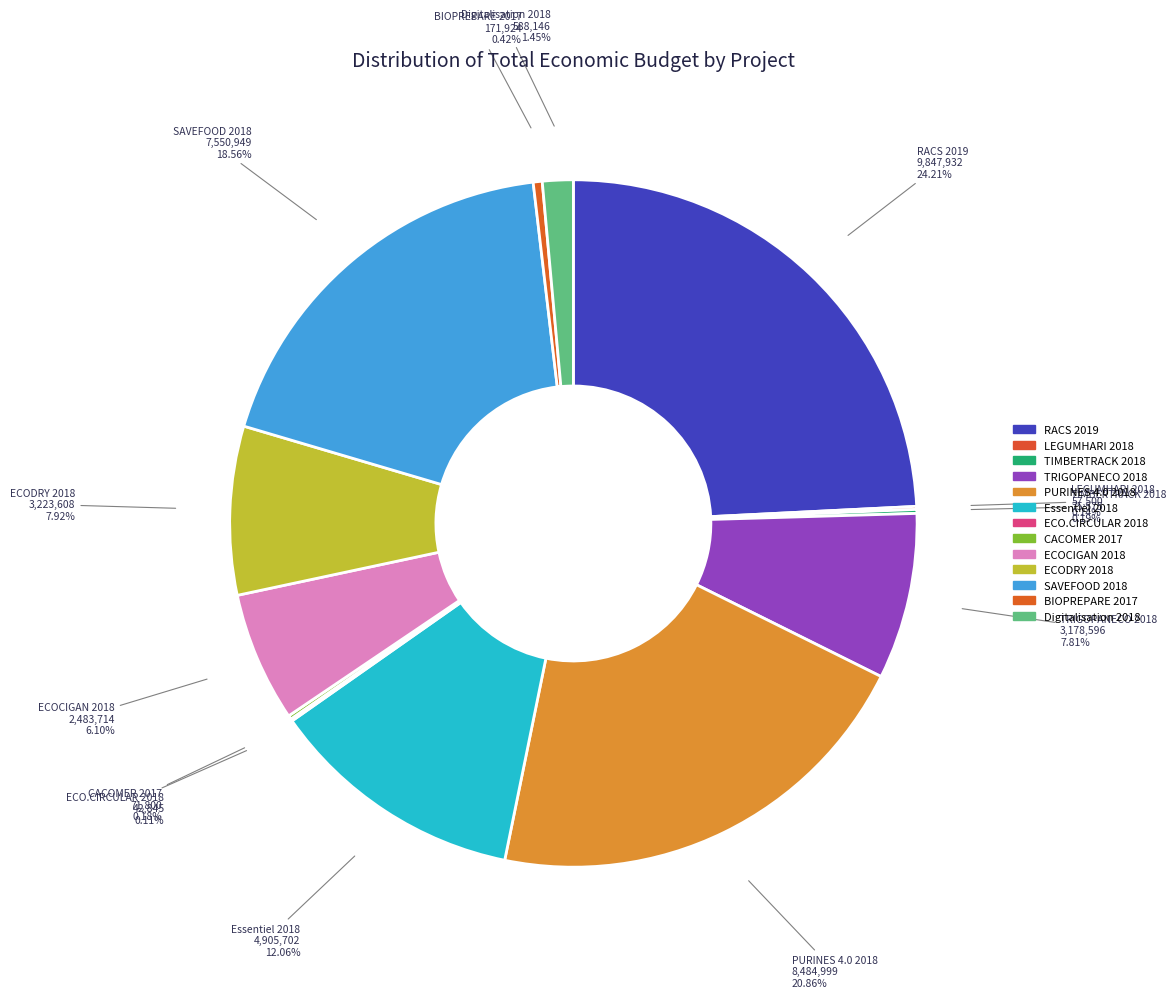

Count the number of slices in the pie.

13